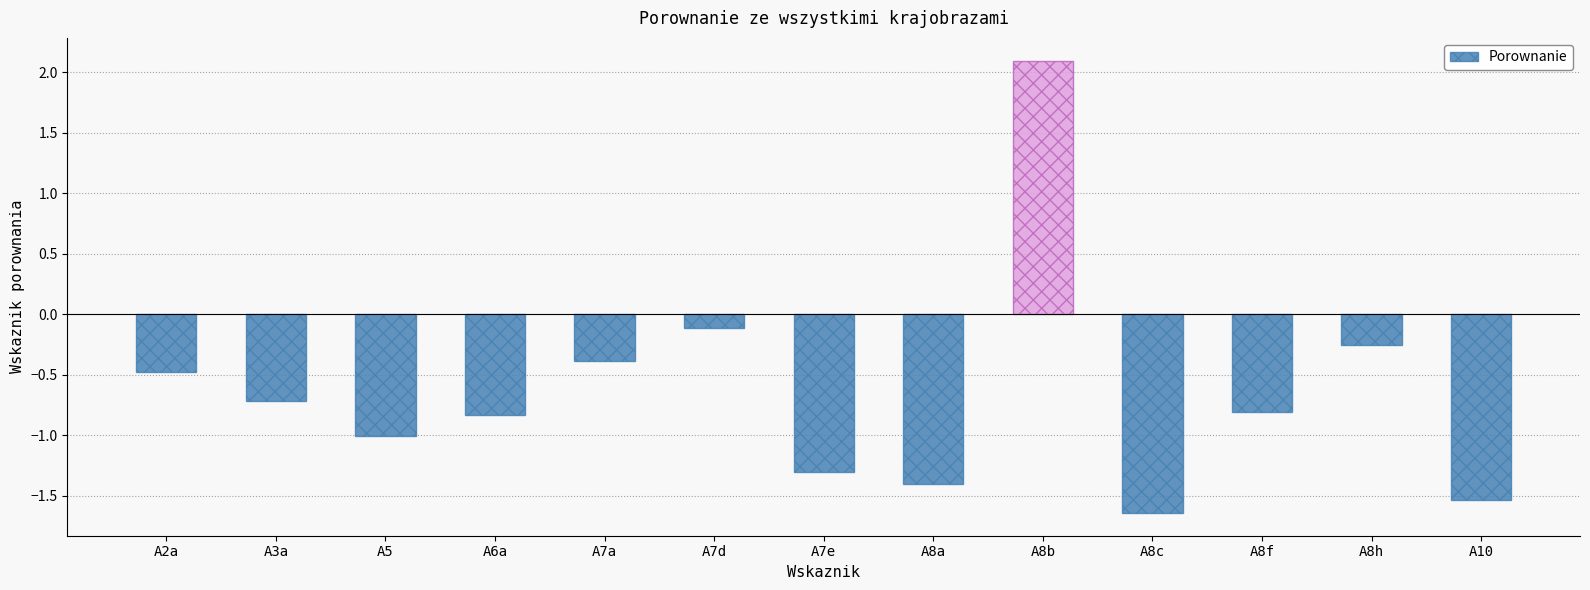

At which category does the chart reach its peak across all series?

A8b